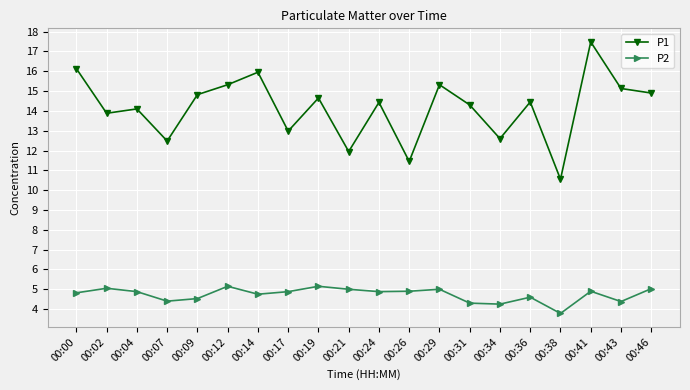

Which series changed the most between 00:00 and 00:31?

P1